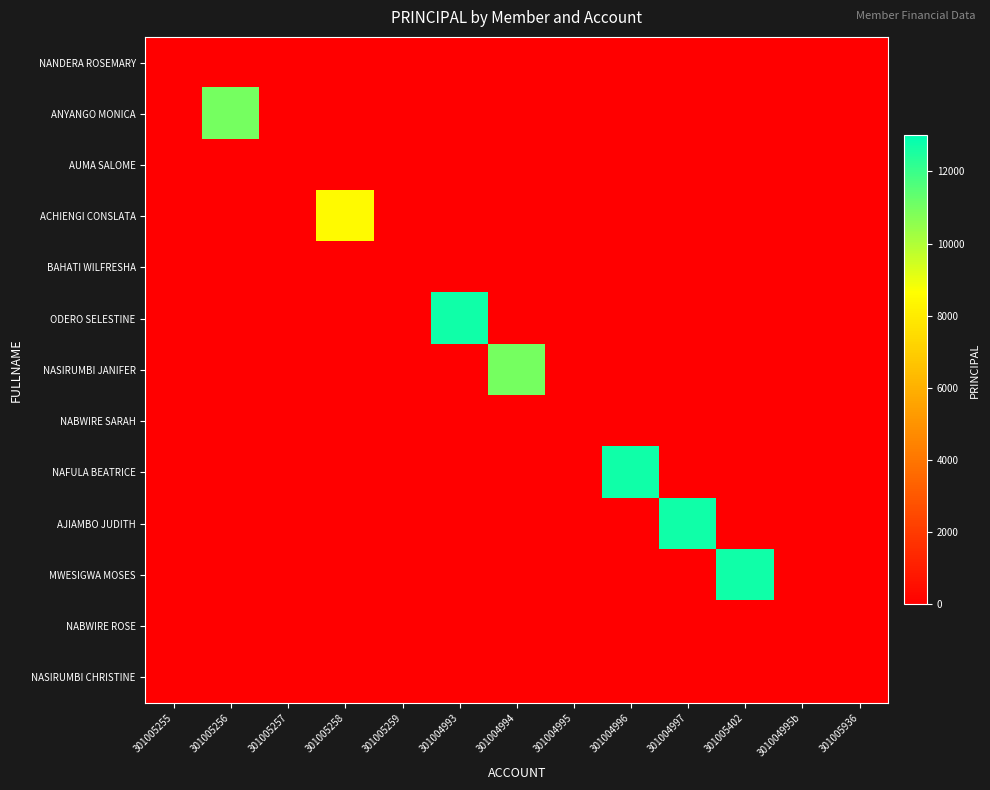

How many series are shown in this chart?

13